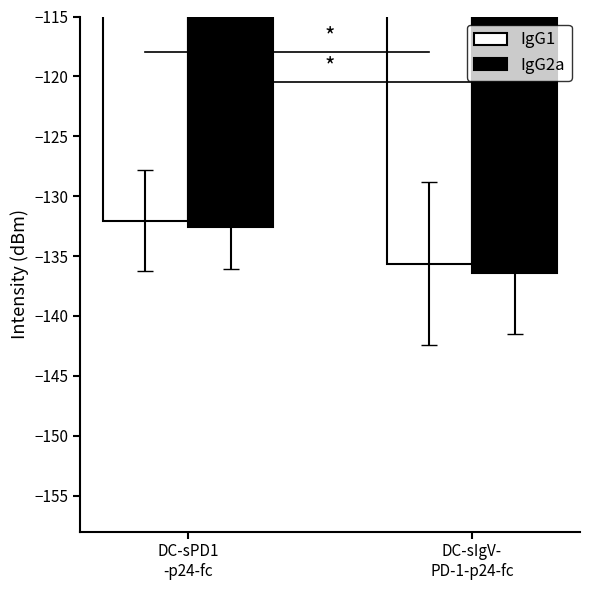

At how many categories does at least one series exceed -134?

1